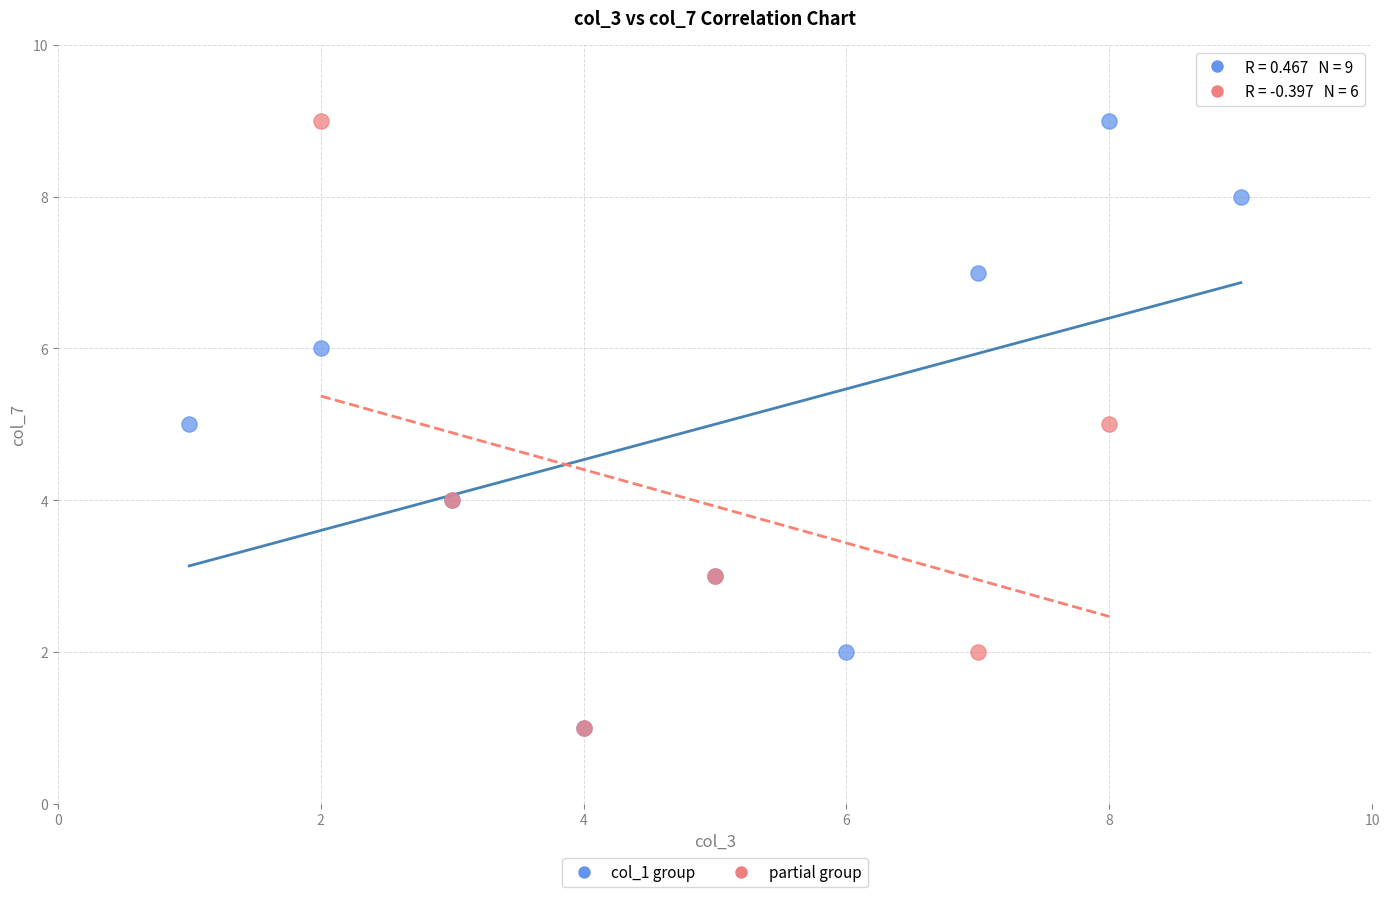

What are all the series names shown in the legend?

col_1 group, partial group